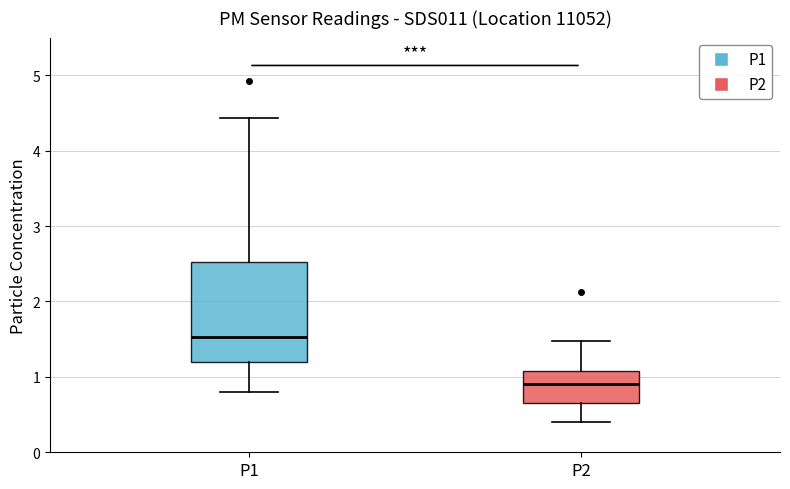

Which box's median line is the lowest?

P2